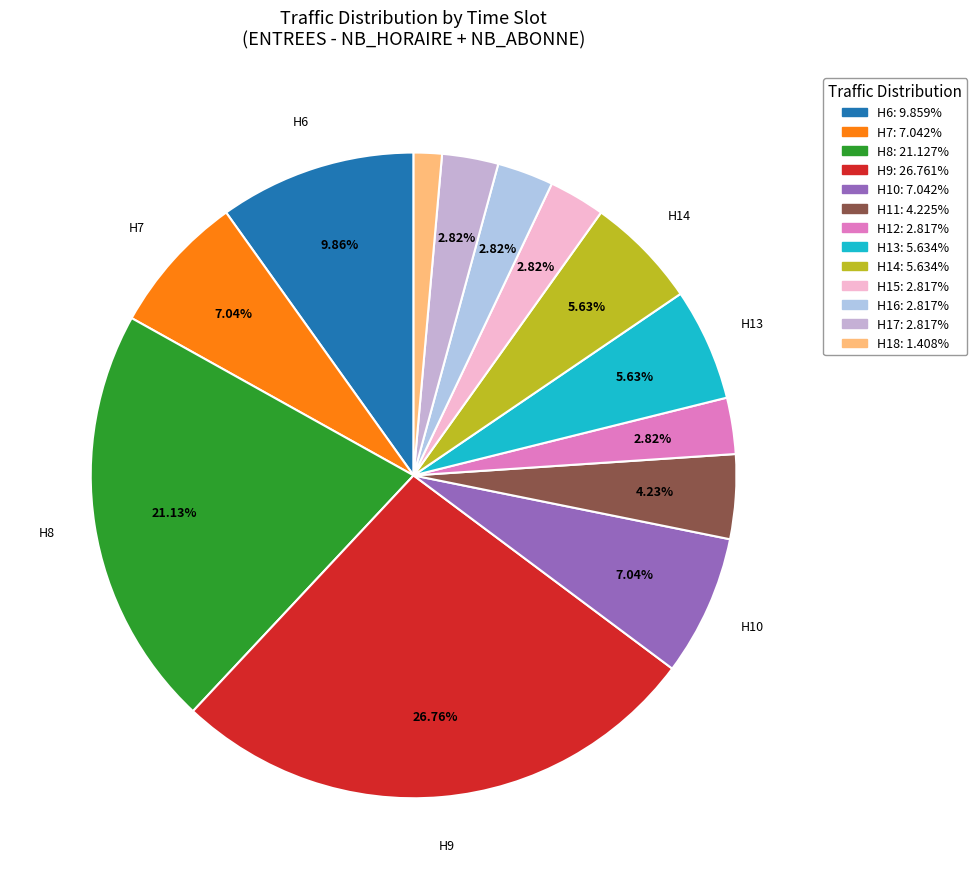

How many slices are in this pie chart?

13